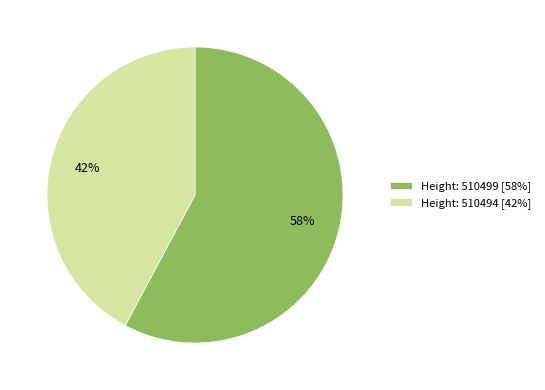

To the nearest percent, what is the difference between the largest and smallest slice percentages?

16%